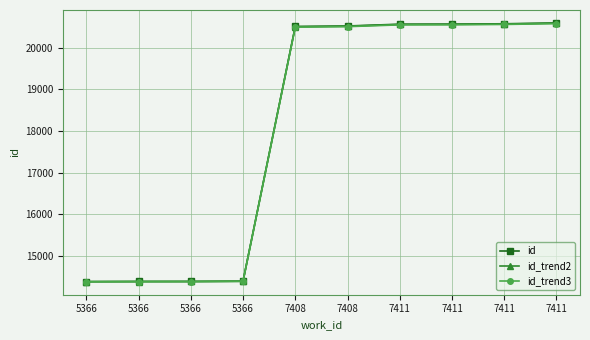

Which series has the largest range (max minus min)?

id